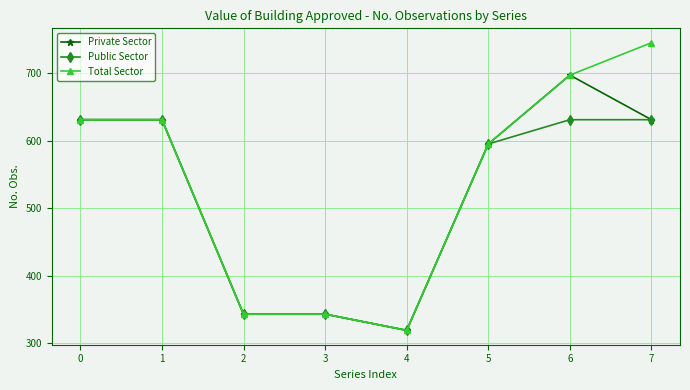

What is the highest value of the Total Sector series?

745